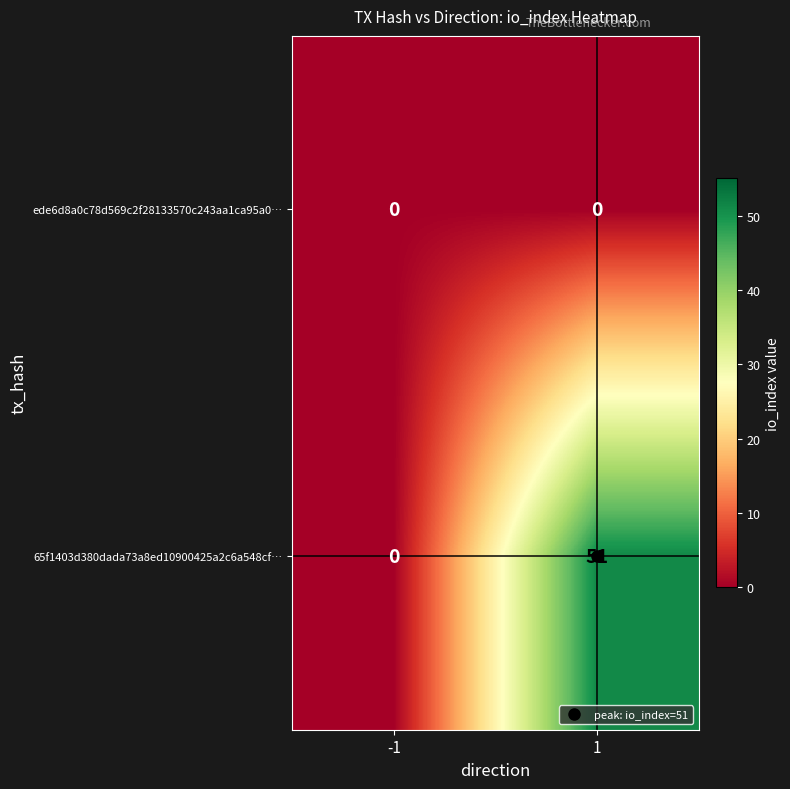

Rank the series by their maximum value, from lowest to highest.

ede6d8a0c78d569c2f28133570c243aa1ca95a0…, 65f1403d380dada73a8ed10900425a2c6a548cf…